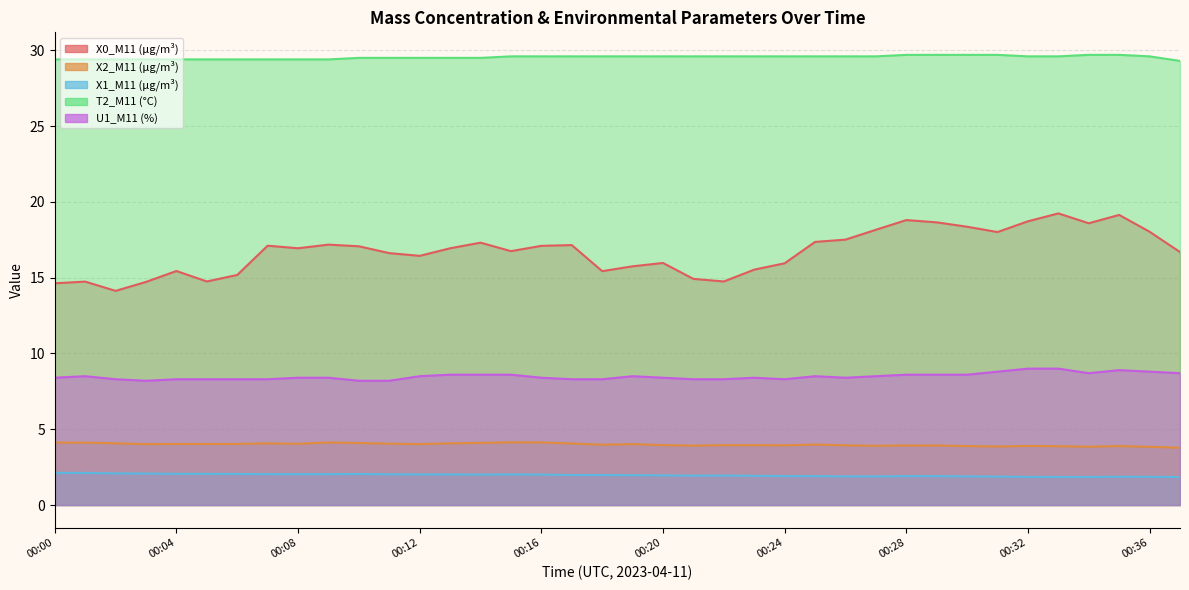

At which category does X1_M11 (μg/m³) reach its first local peak?

00:10